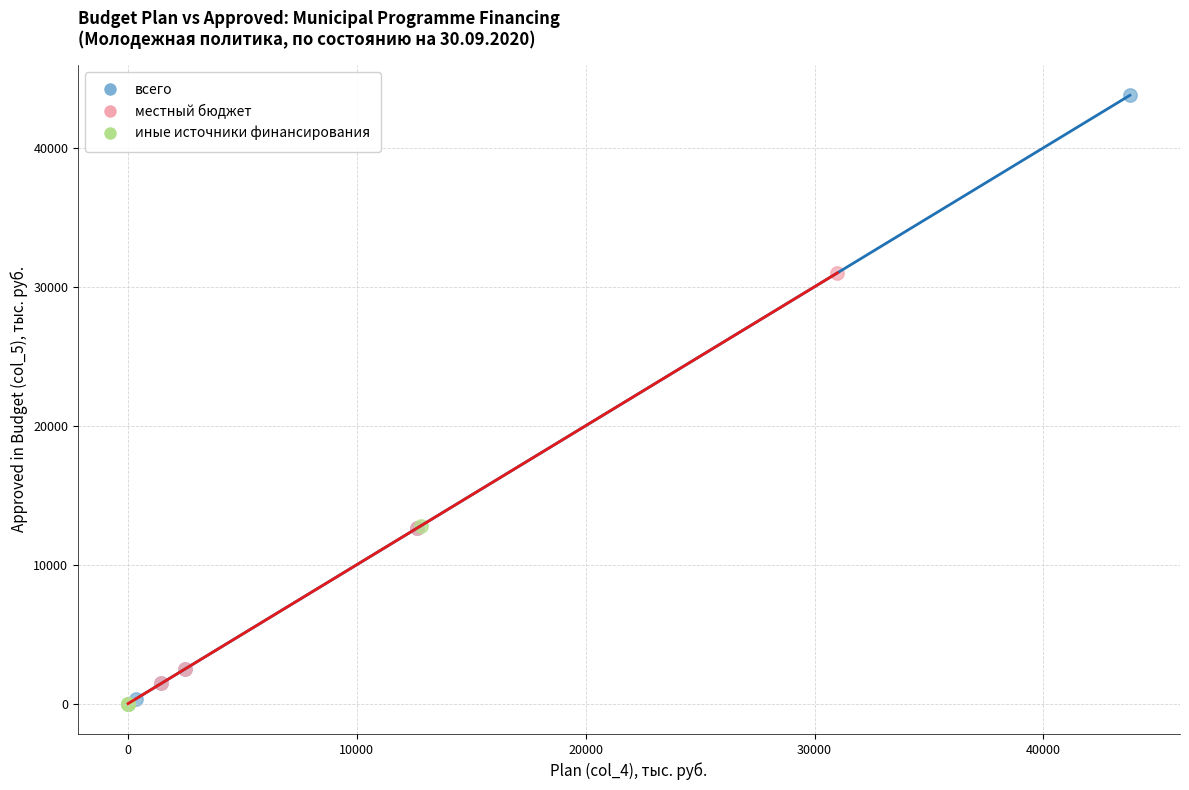

Which series contains the highest Y value?

всего